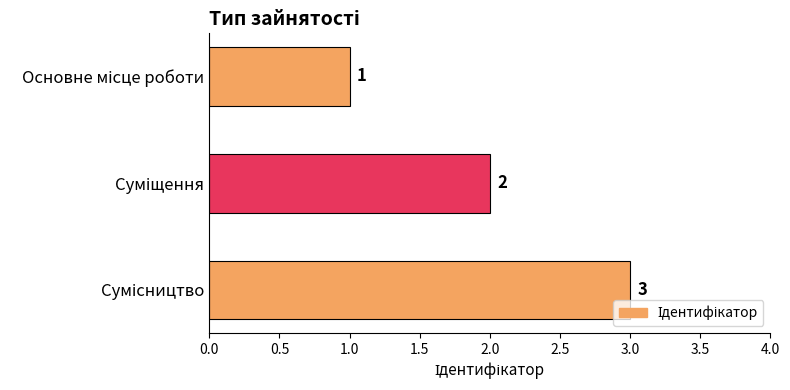

What is the value of the 1st bar from the top?

1